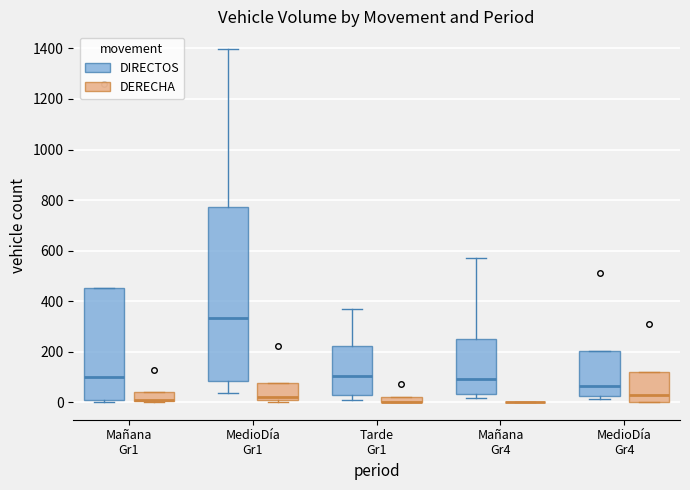

Where is the lower edge of the box for Mañana Gr1 (DIRECTOS) on the y-axis? The values are not printed on the chart, so give them approximately, as read against the axis.

0